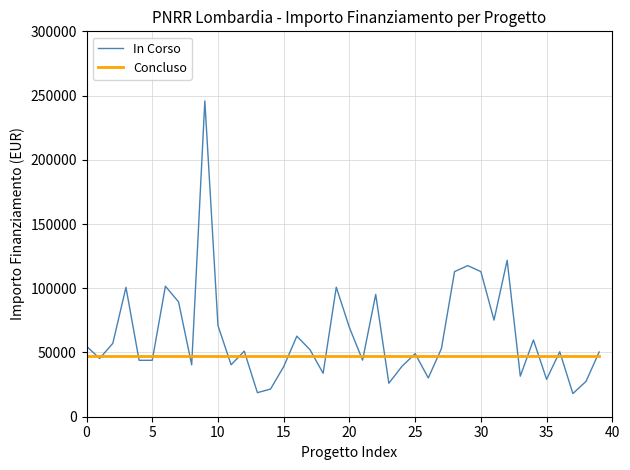

What is the greatest value displayed?

245819.4